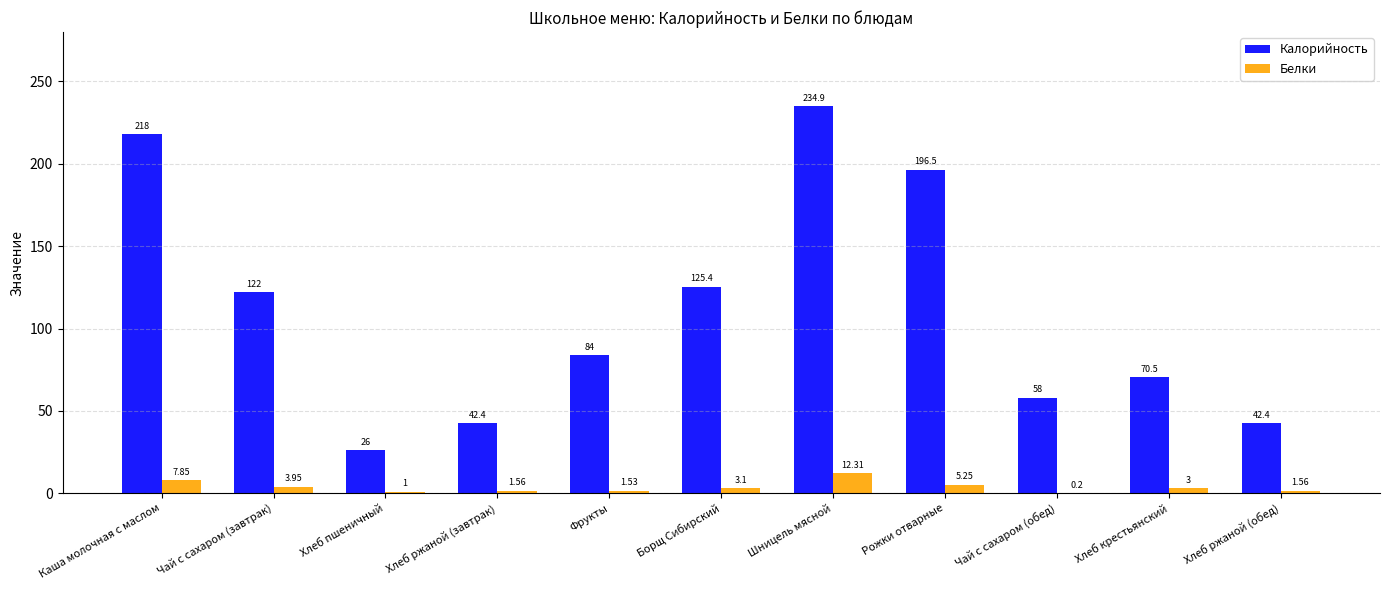

What is the sum of the Калорийность values at Чай с сахаром (завтрак) and Каша молочная с маслом?

340.0